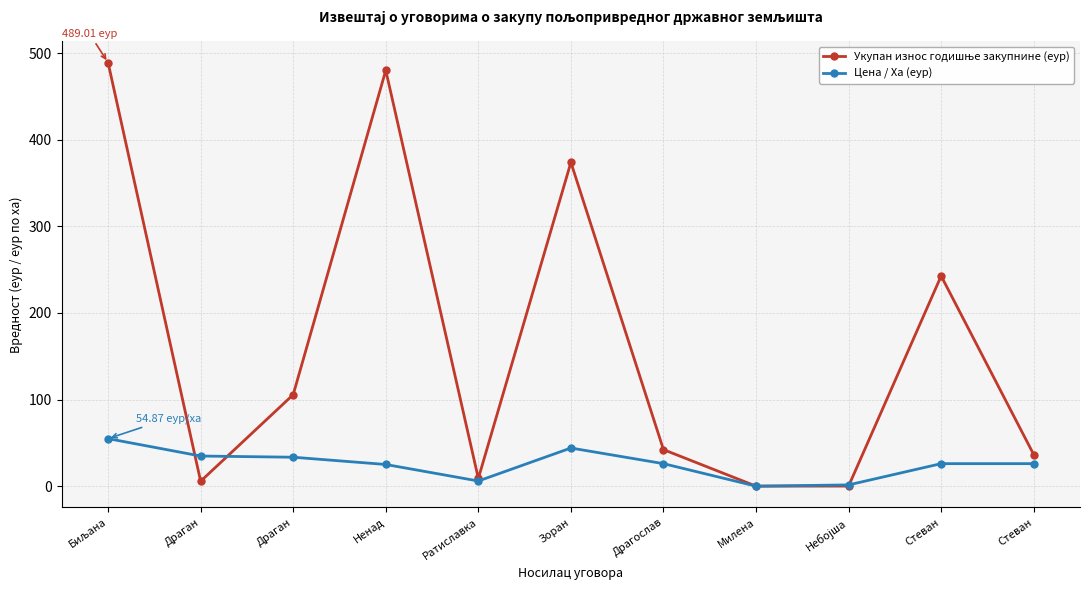

Which category has the lowest value in the Цена / Ха (еур) series?

Милена